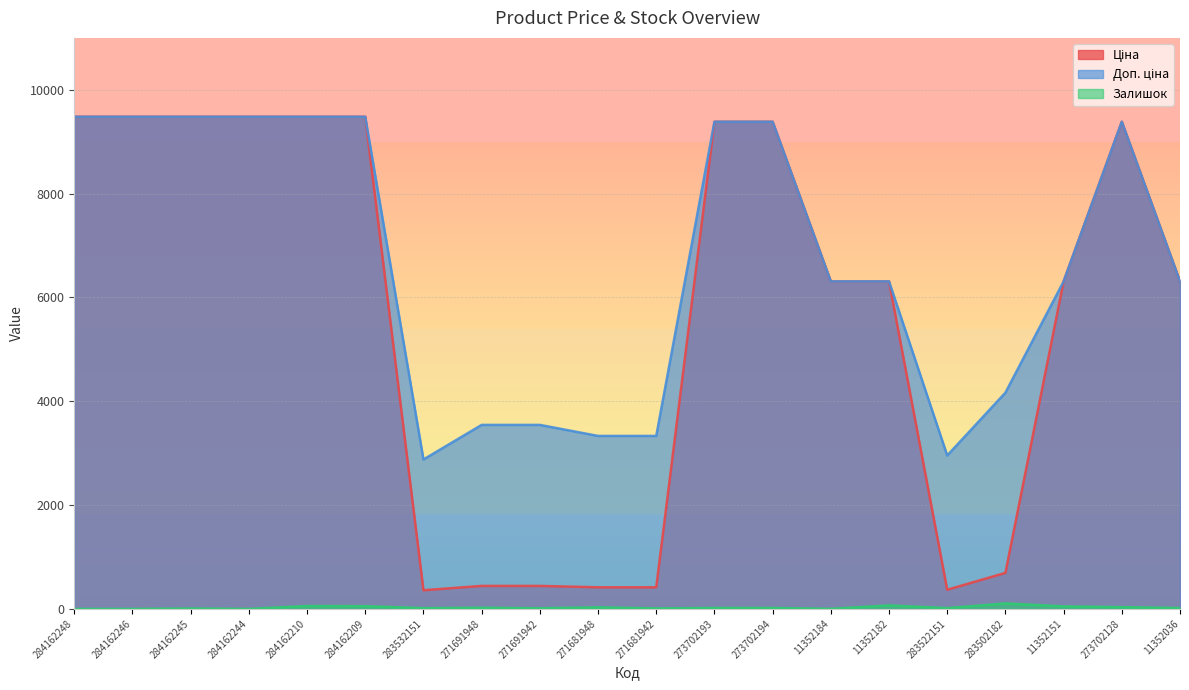

How many categories are shown in the chart?

20